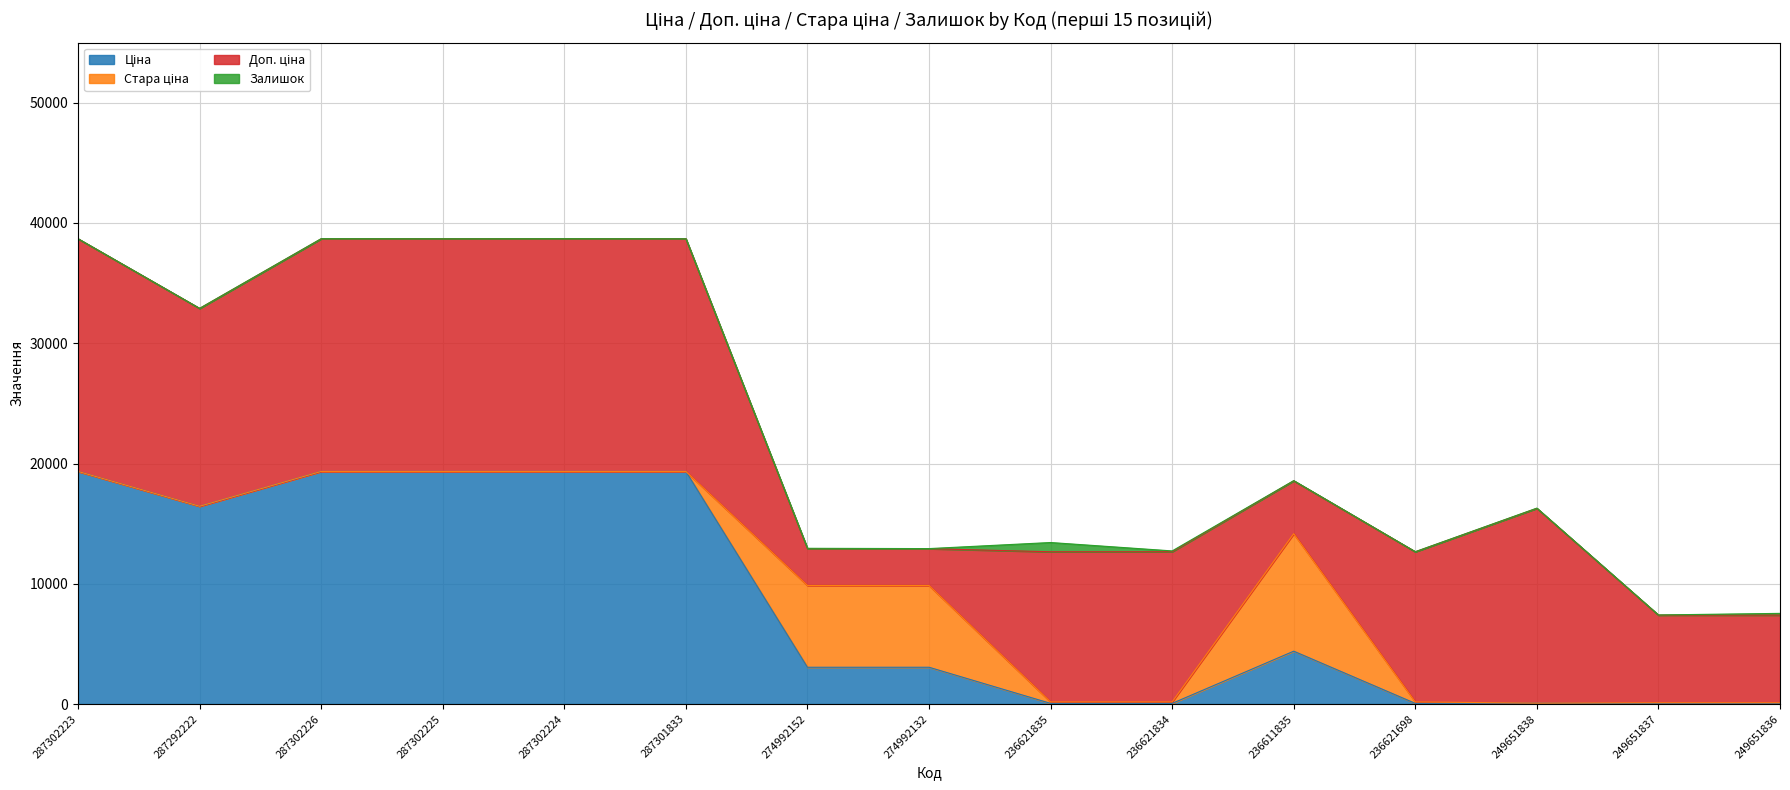

What is the difference between the Доп. ціна values at 236621698 and 287302226?

6860.1